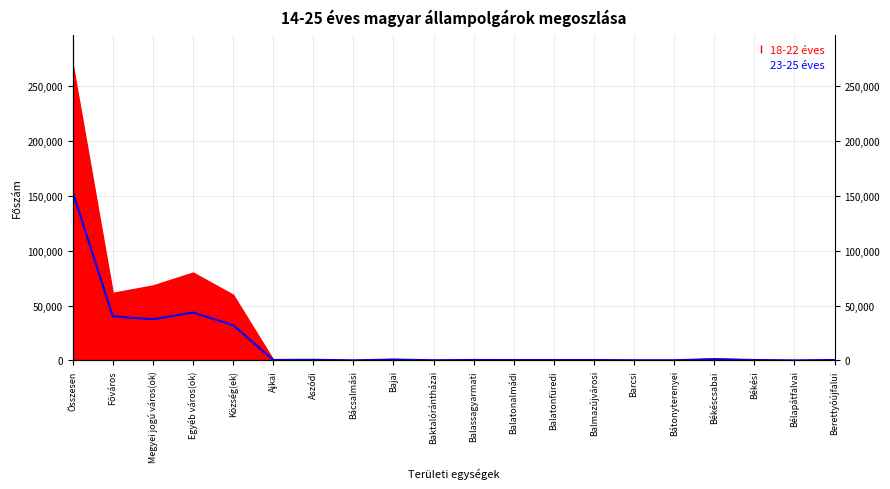

At which category does the data reach its first local valley?

Megyei jogú város(ok)